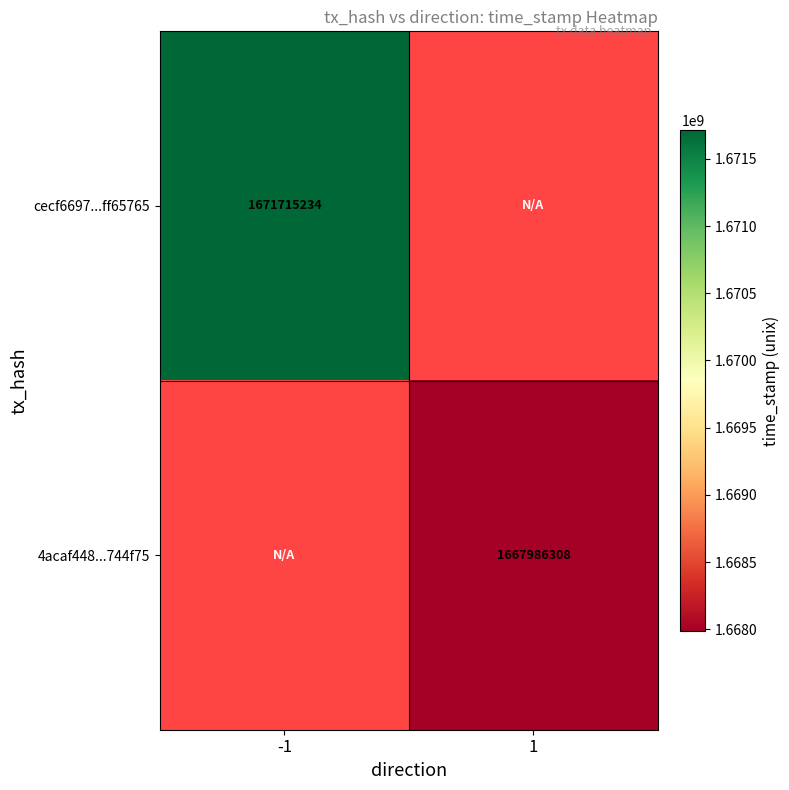

Count the number of data series in this chart.

2